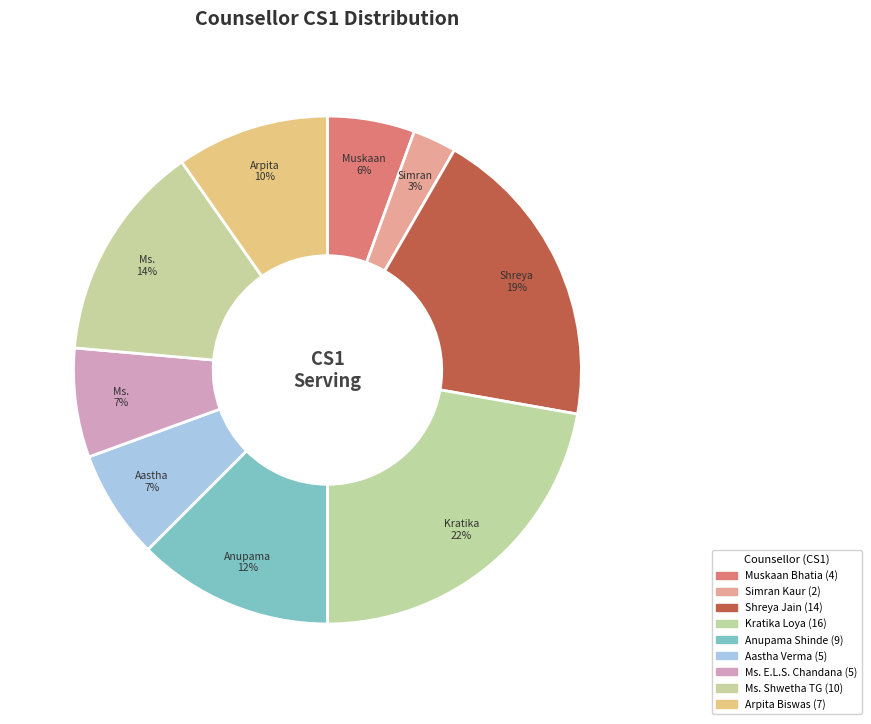

The Anupama Shinde slice represents 1% of the pie. True or false?

False